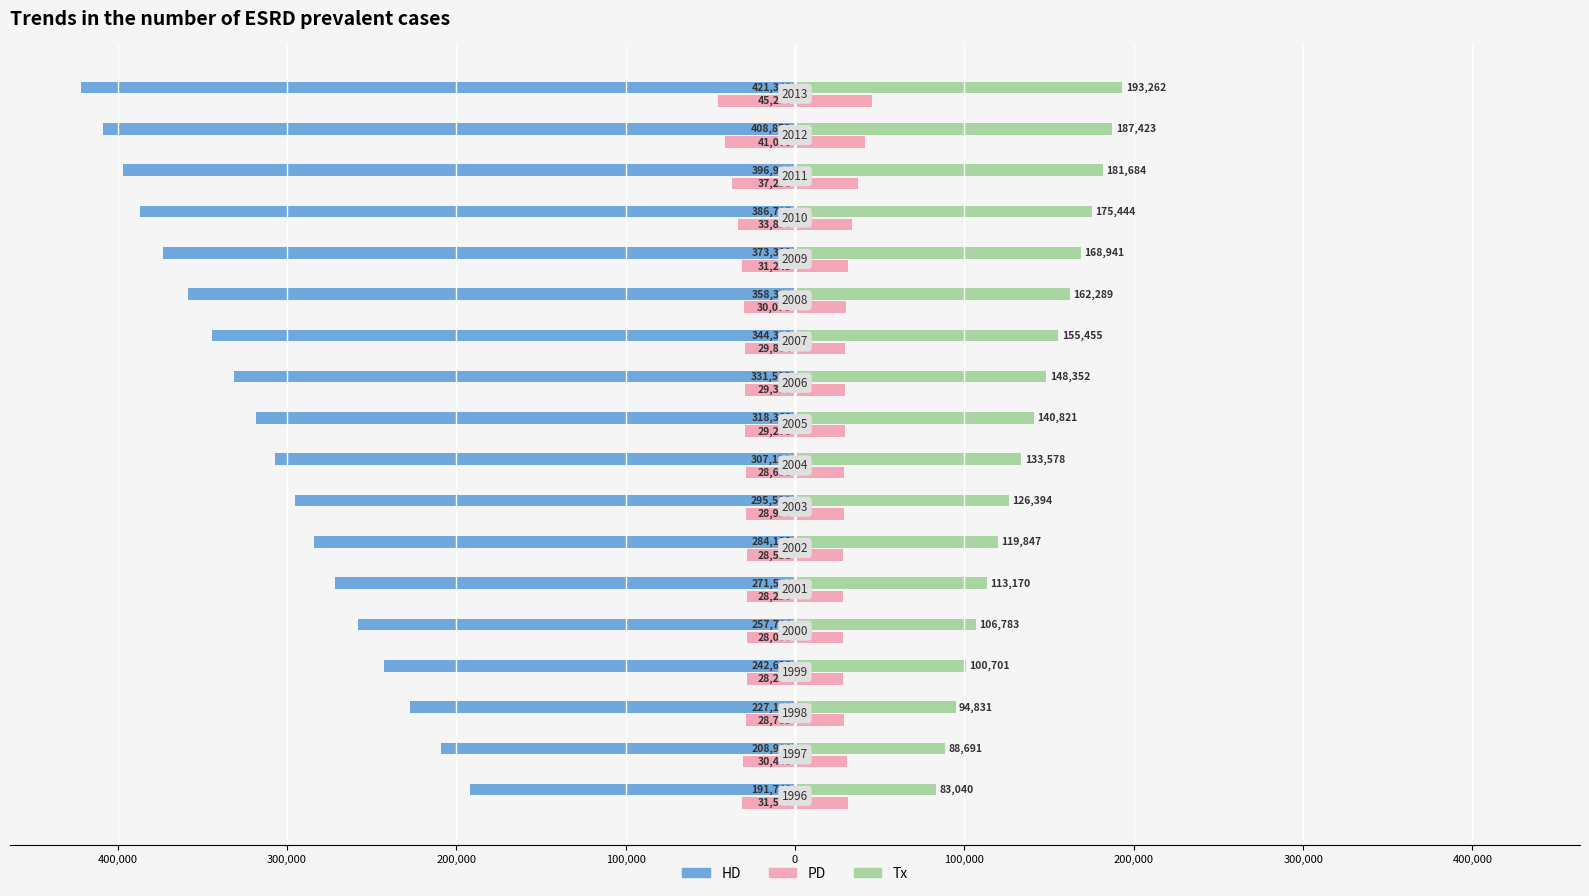

At how many categories does at least one series exceed -230272?

18